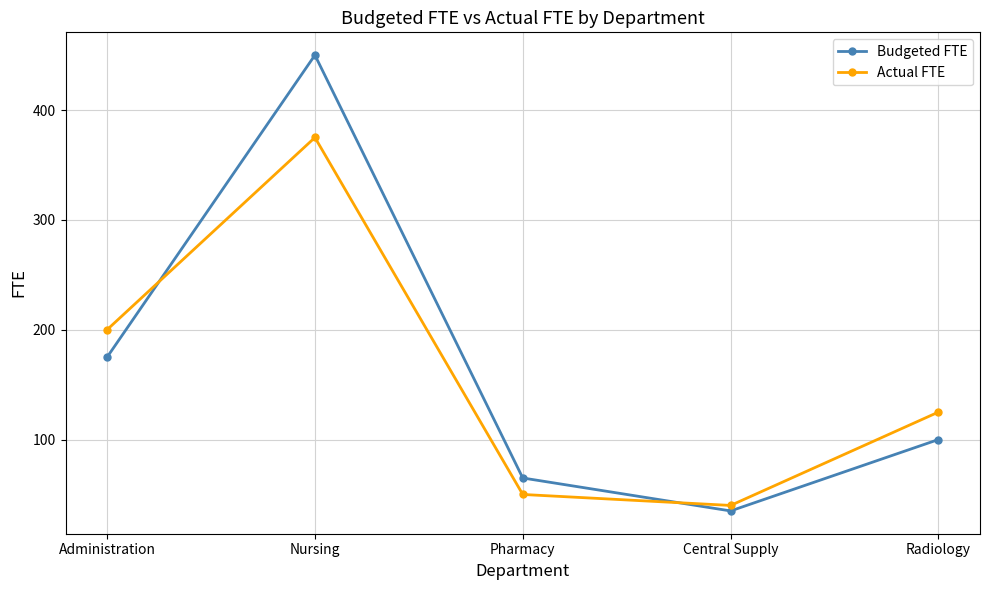

What is the label of the 1st point from the right?

Radiology